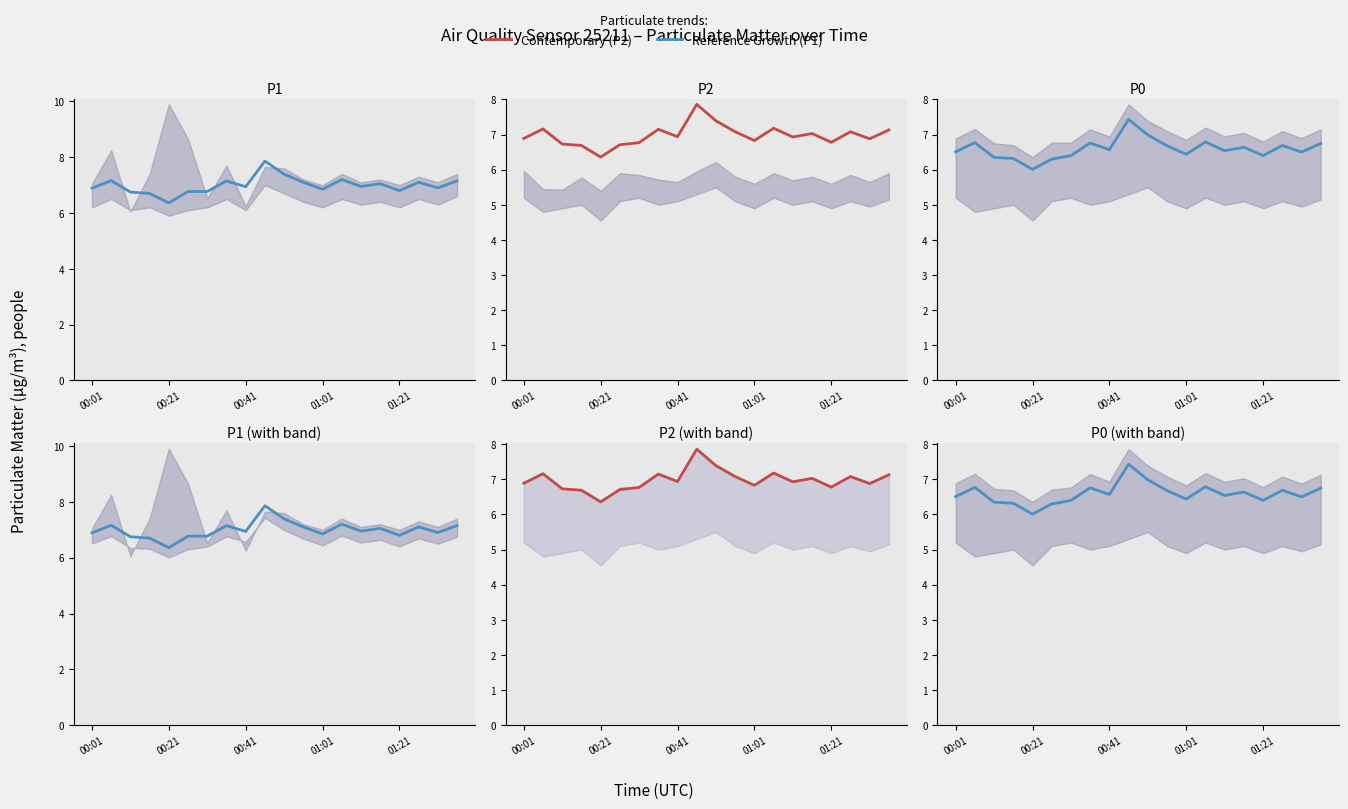

True or false: P2 and P0 intersect in this chart.

False